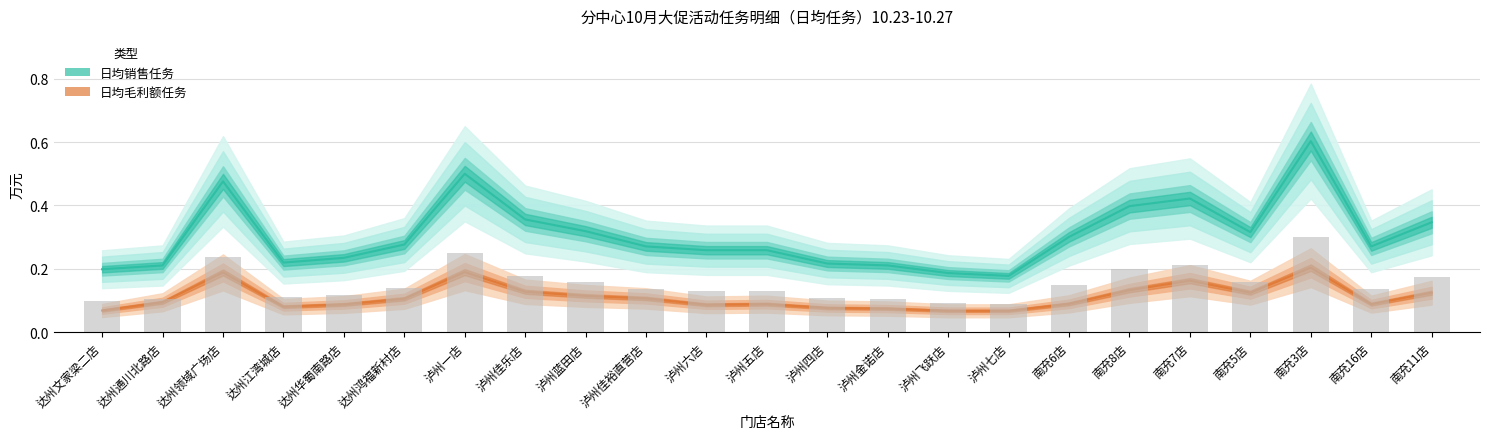

What is the greatest value displayed?

0.6